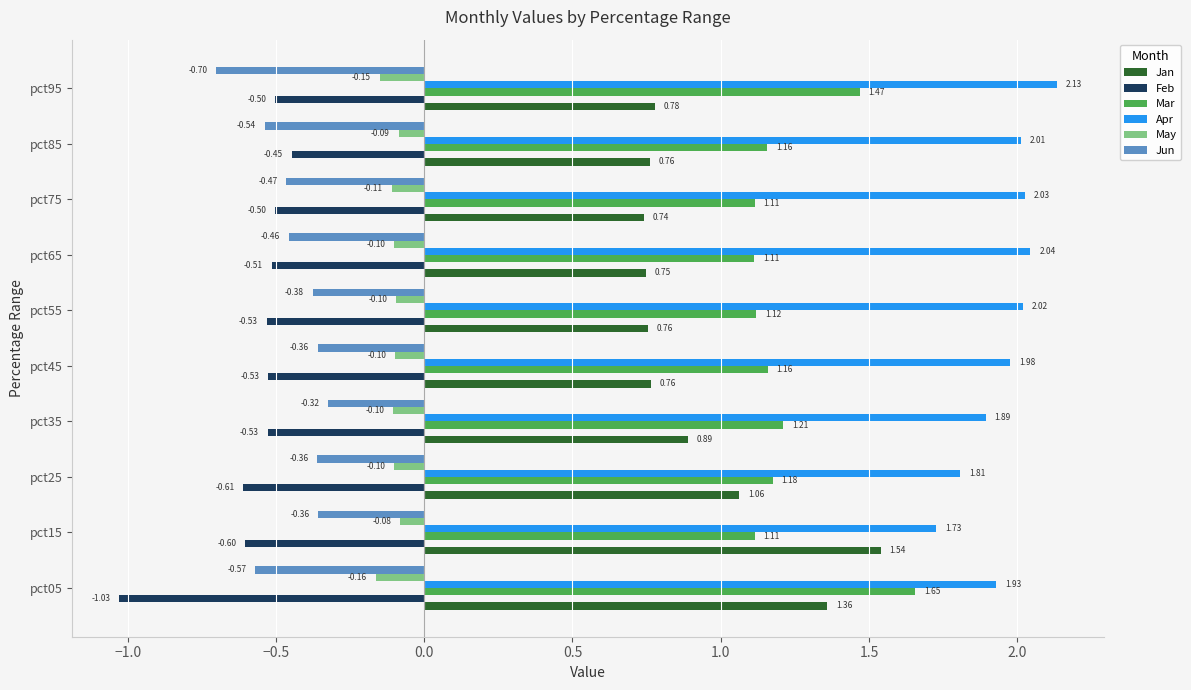

Which series has the largest total across all categories?

Apr